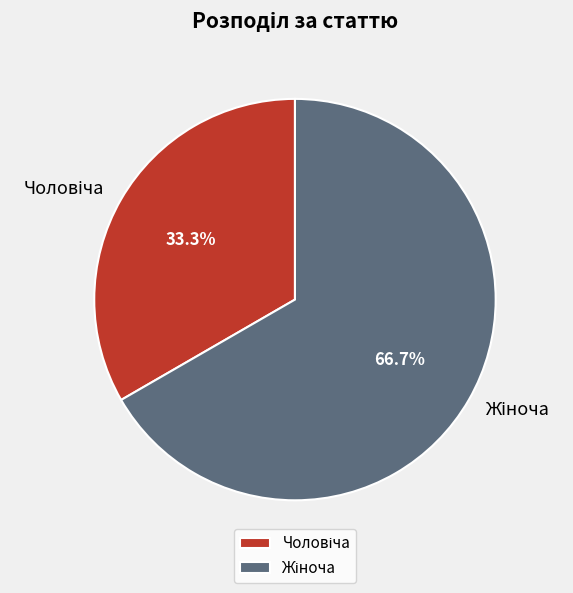

Does any single category account for the majority?

Yes